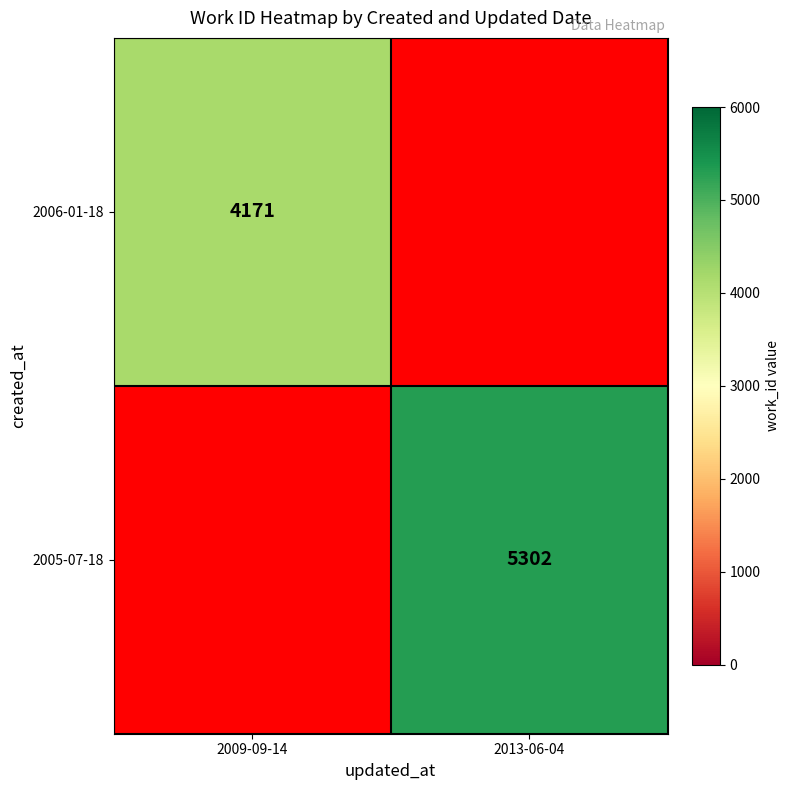

The 2005-07-18 series shows 5302 at 2013-06-04. True or false?

True